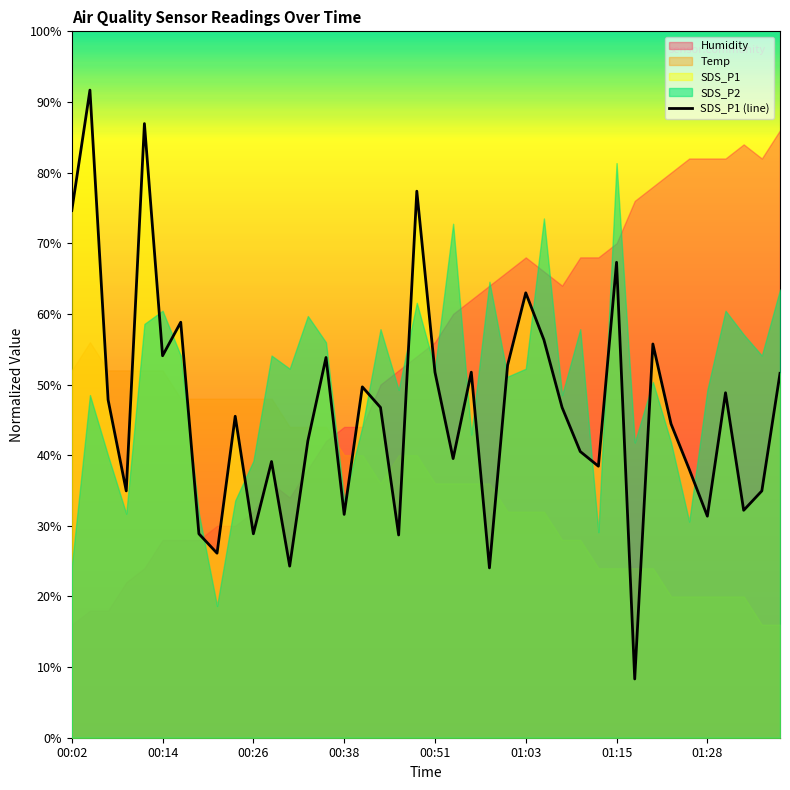

What is the minimum value shown in the chart?

8.3